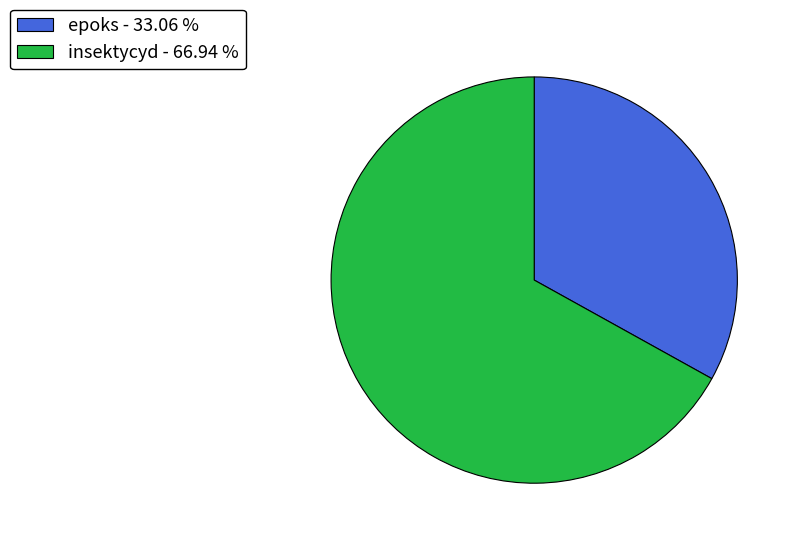

Is insektycyd - 66.94 % the majority of the pie?

Yes